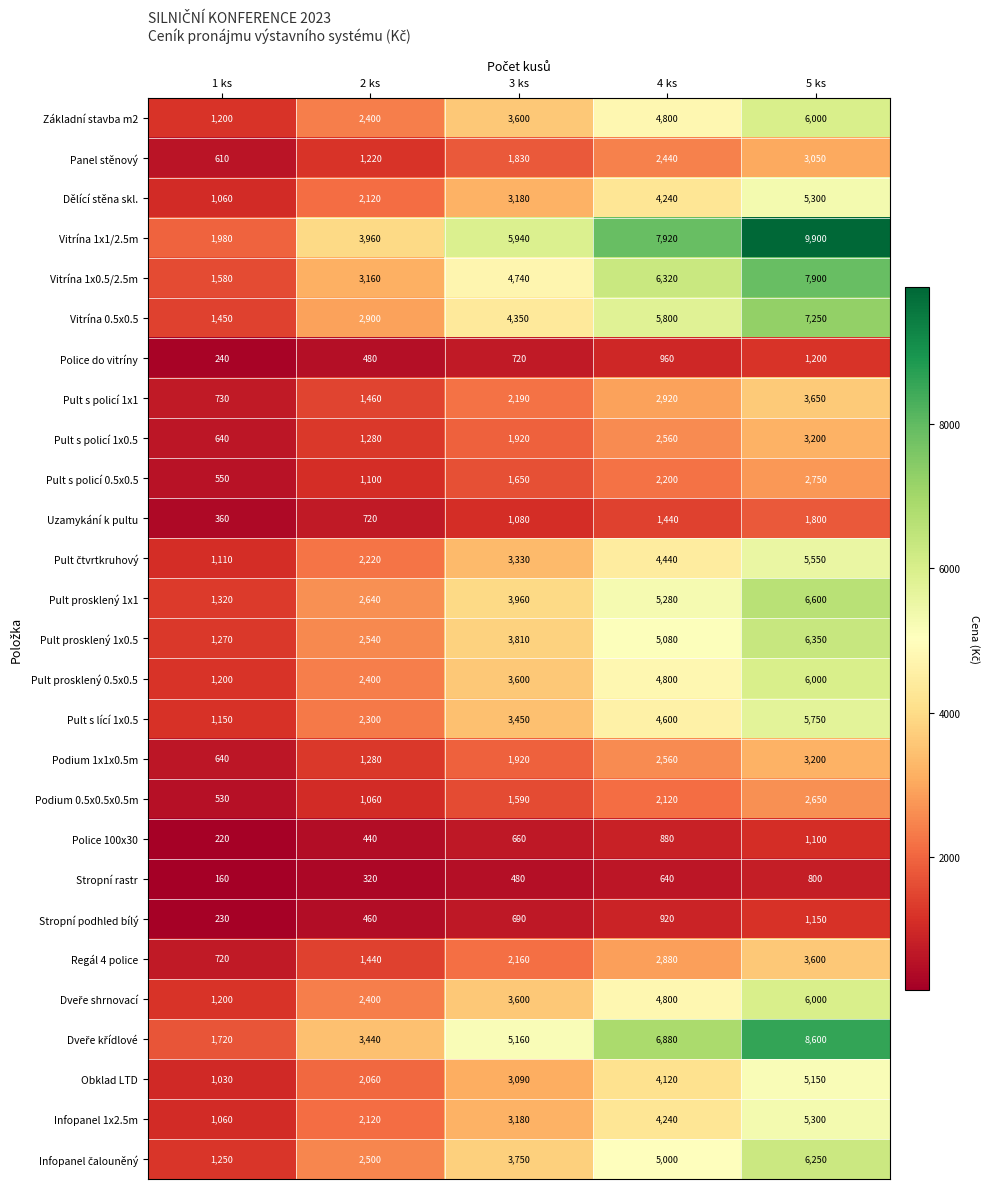

Where is Pult s policí 1x0.5 nearest to the value 1920?

3 ks